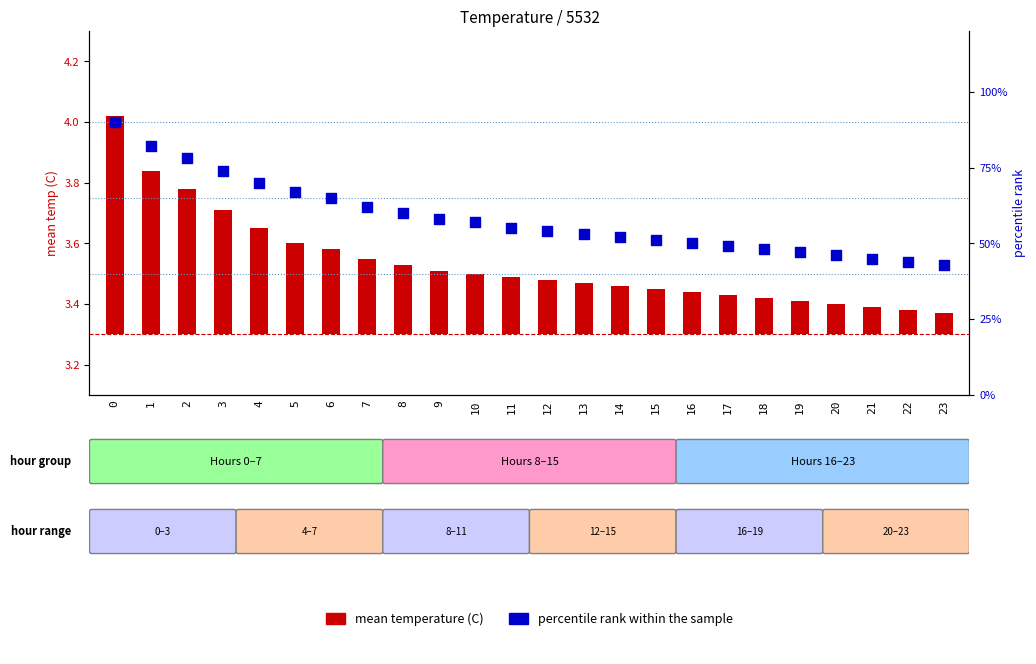

What are all the series names shown in the legend?

mean temperature (C), percentile rank within the sample